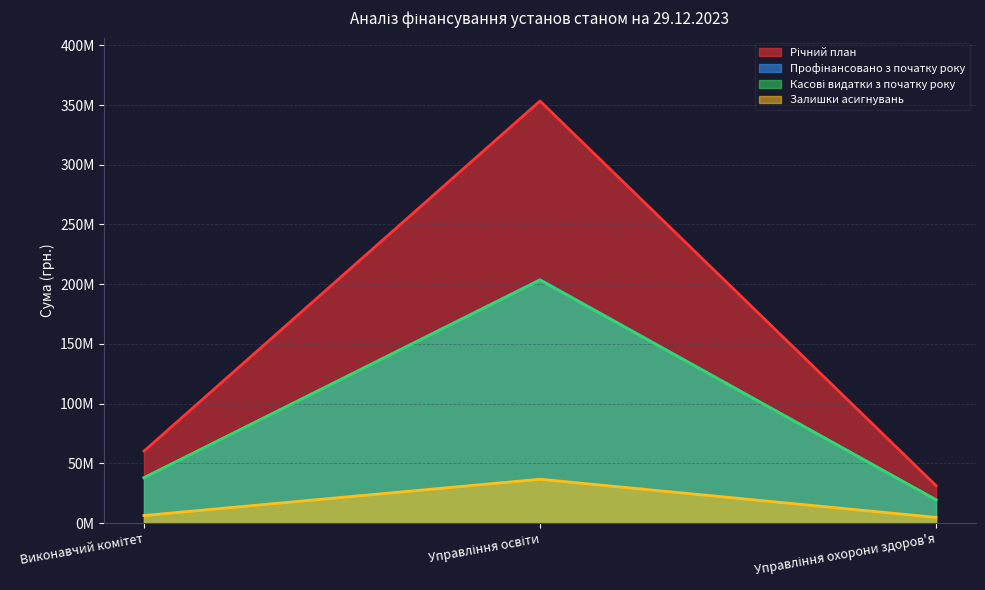

What is the total value across all series at Виконавчий комітет?

142673860.3